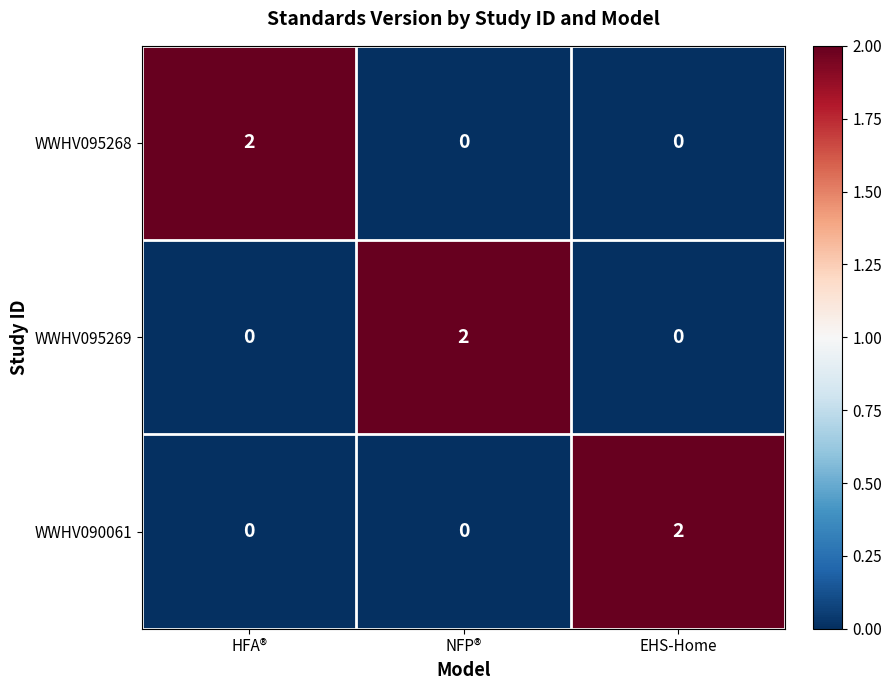

Which category has the highest value in the WWHV095269 series?

NFP®